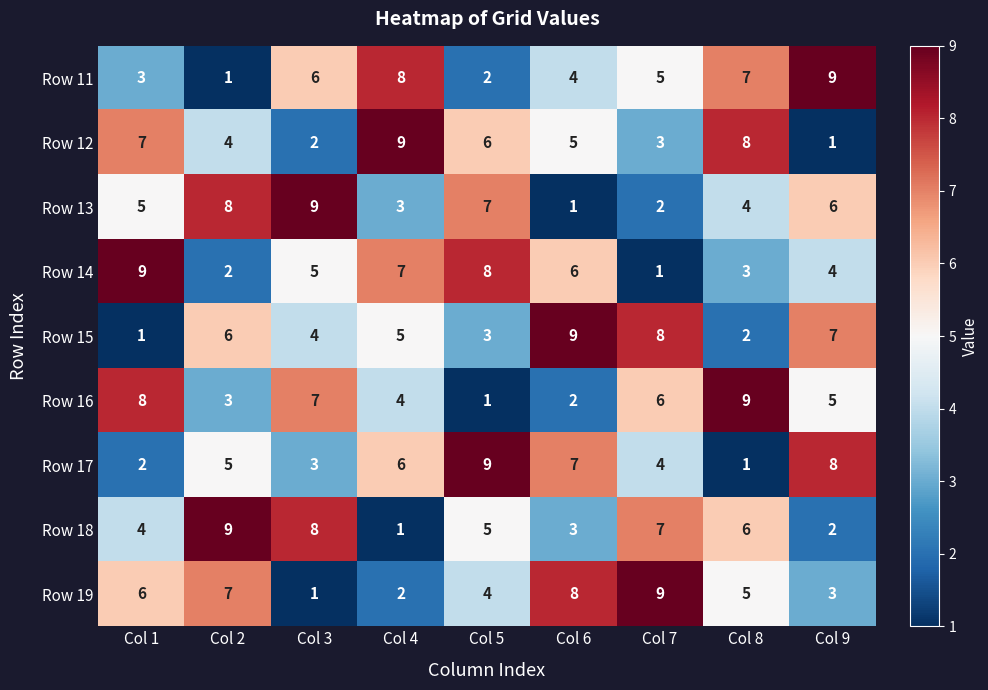

Where is Row 19 nearest to the value 5?

Col 8